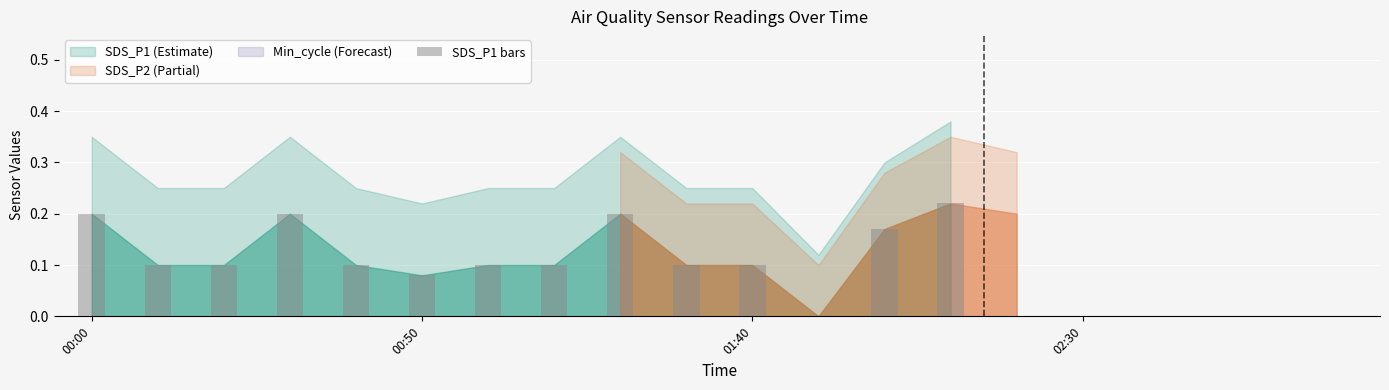

What is the sum of all values?

1.8